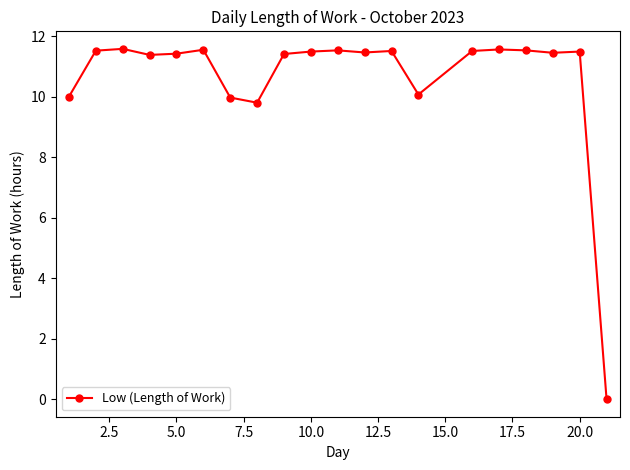

True or false: the data has more than 0 interior local peaks.

True